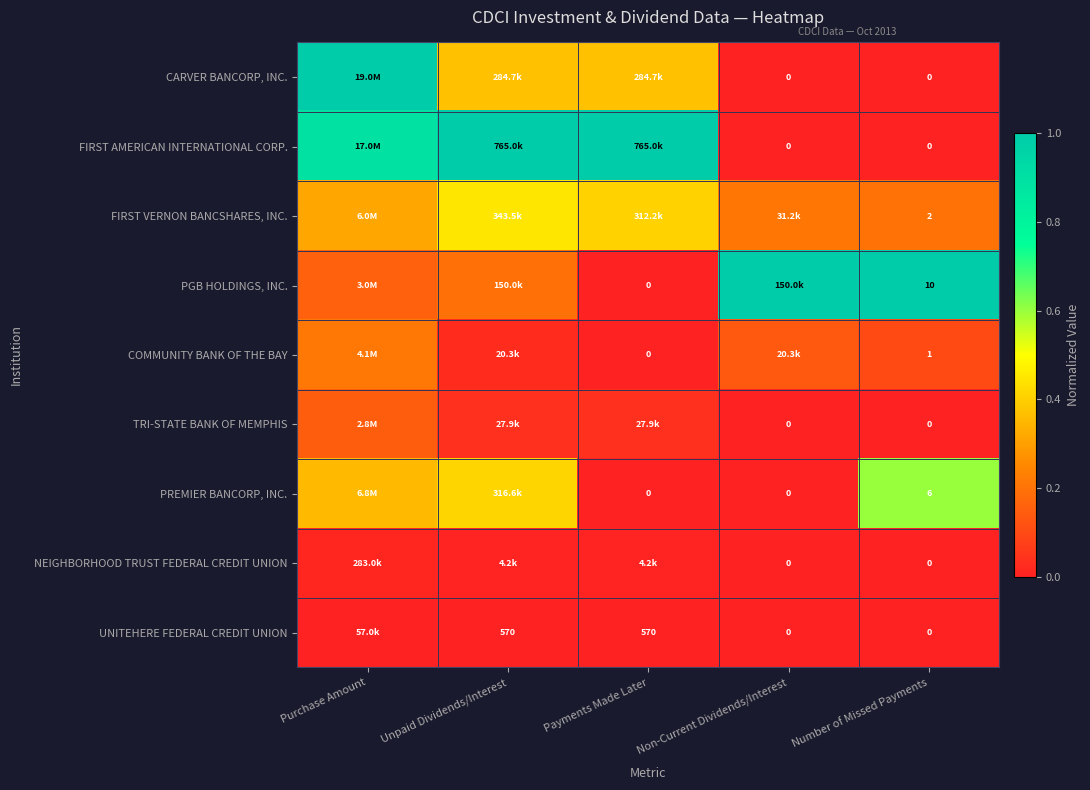

What is the total value across all series at Purchase Amount?

3.1